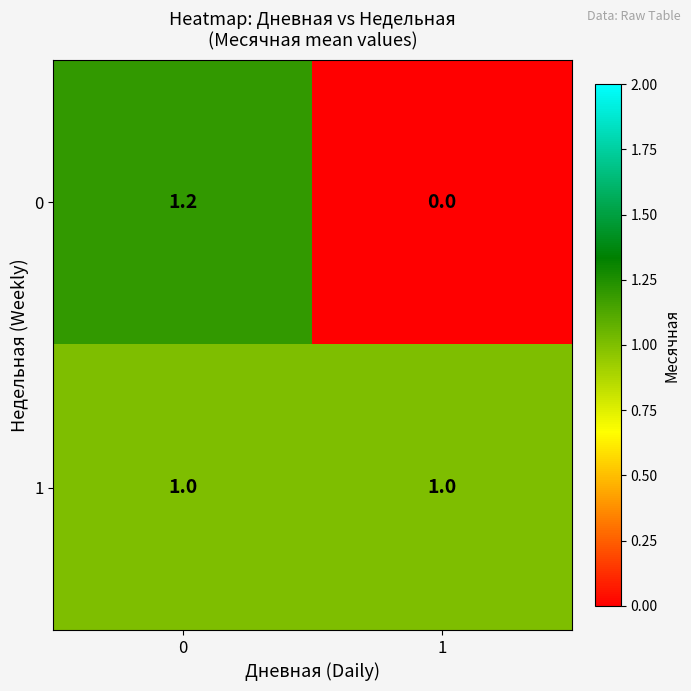

How many categories are shown in the chart?

2